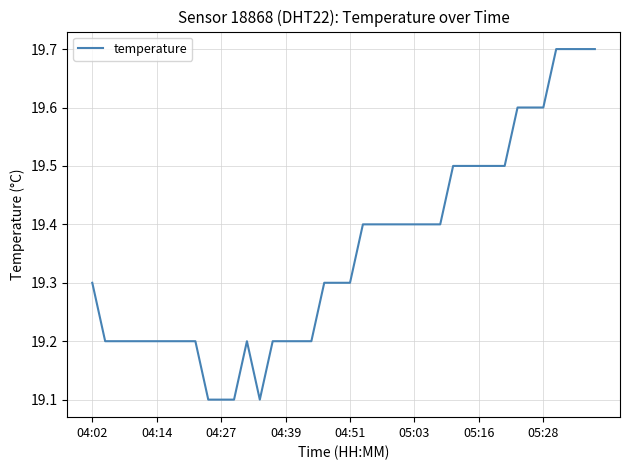

What is the difference between the second highest and minimum values?

0.6